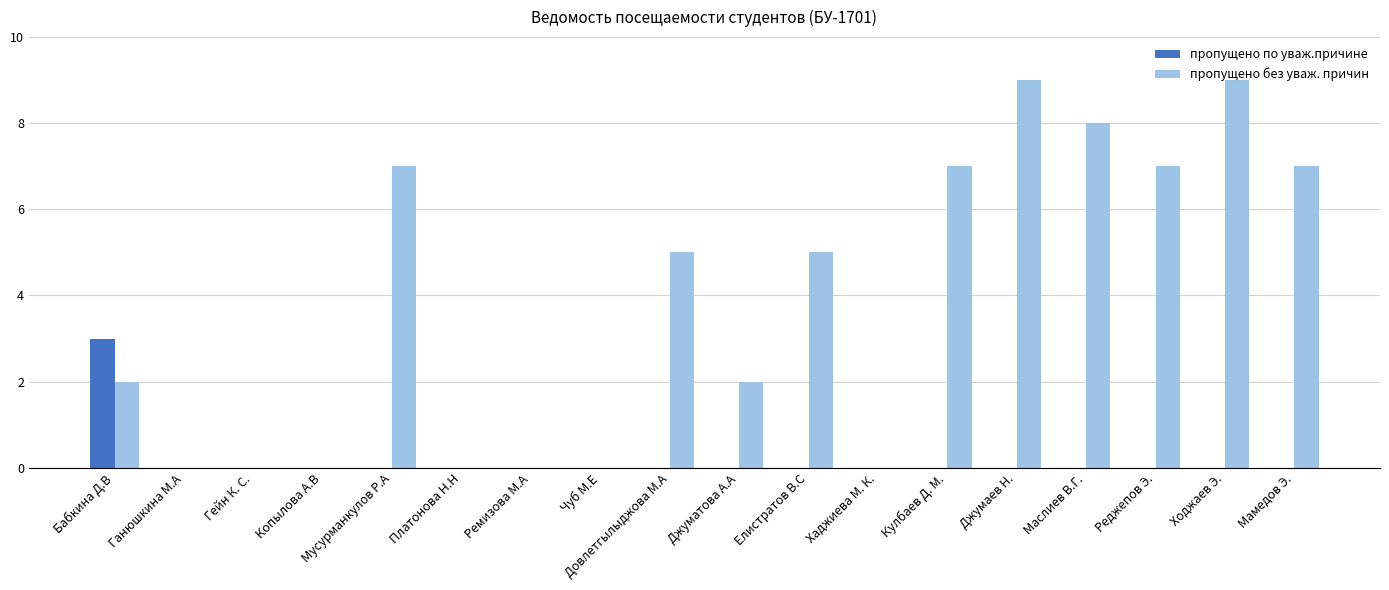

Reading right to left, transcribe all the data shown in this chart.

пропущено по уваж.причине: Мамедов Э.=0	Ходжаев Э.=0	Реджепов Э.=0	Маслиев В.Г.=0	Джумаев Н.=0	Кулбаев Д. М.=0	Хаджиева М. К.=0	Елистратов В.С=0	Джуматова А.А=0	Довлетгылыджова М.А=0	Чуб М.Е=0	Ремизова М.А=0	Платонова Н.Н=0	Мусурманкулов Р.А=0	Копылова А.В=0	Гейн К. С.=0	Ганюшкина М.А=0	Бабкина Д.В=3
пропущено без уваж. причин: Мамедов Э.=7	Ходжаев Э.=9	Реджепов Э.=7	Маслиев В.Г.=8	Джумаев Н.=9	Кулбаев Д. М.=7	Хаджиева М. К.=0	Елистратов В.С=5	Джуматова А.А=2	Довлетгылыджова М.А=5	Чуб М.Е=0	Ремизова М.А=0	Платонова Н.Н=0	Мусурманкулов Р.А=7	Копылова А.В=0	Гейн К. С.=0	Ганюшкина М.А=0	Бабкина Д.В=2